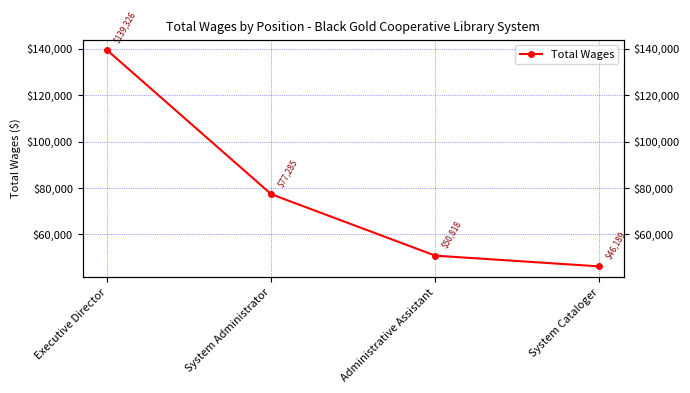

What is the sum of all values?

313618